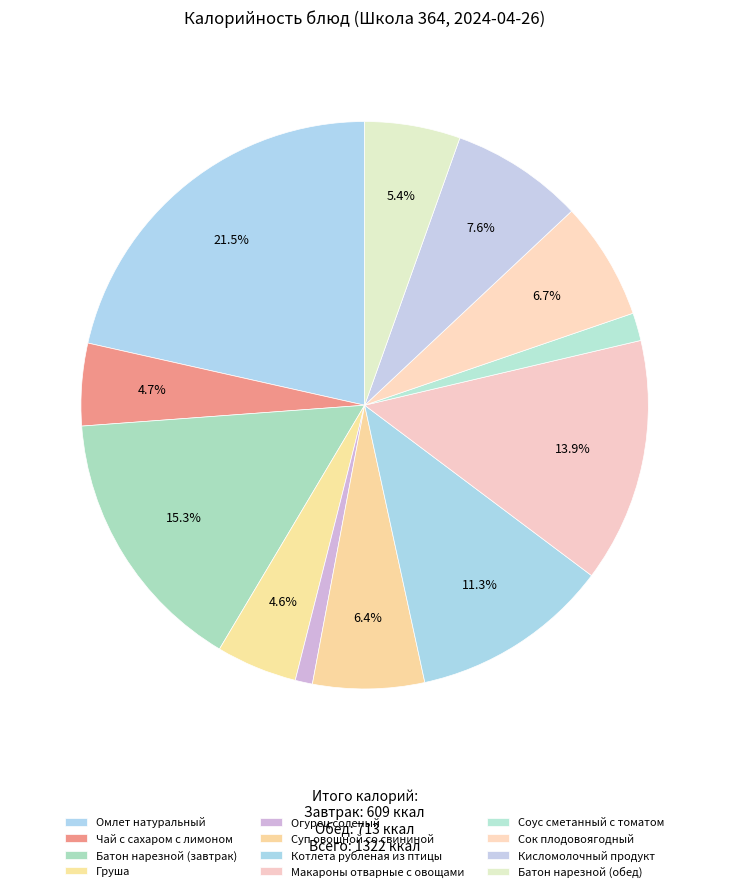

How many slices are in this pie chart?

12